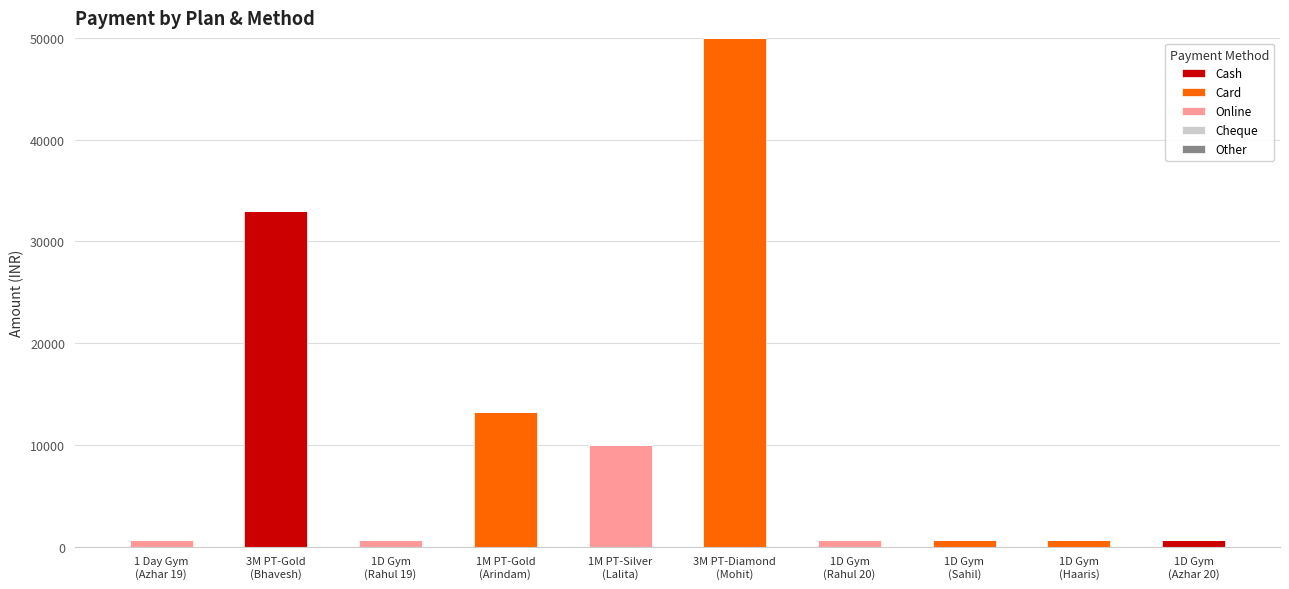

What is the maximum value for Cash?

33000